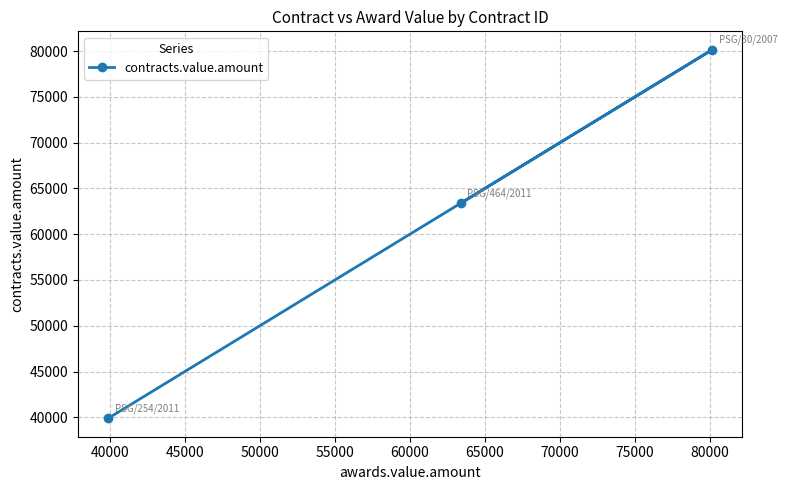

What is the maximum value shown in the chart?

80136